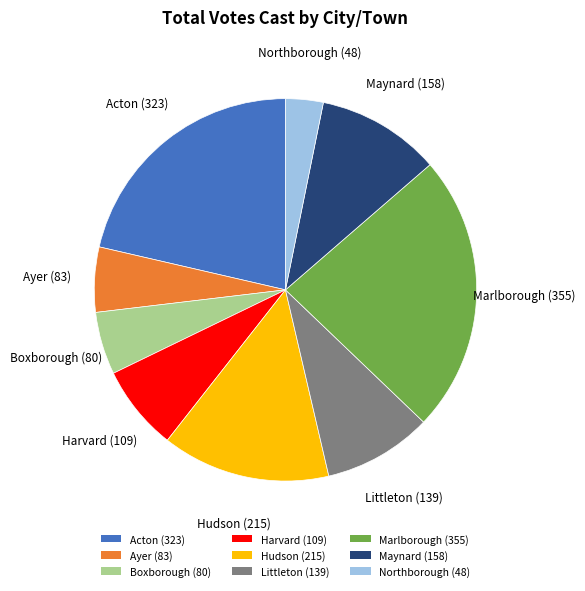

Between Littleton (139) and Hudson (215), which is larger?

Hudson (215)